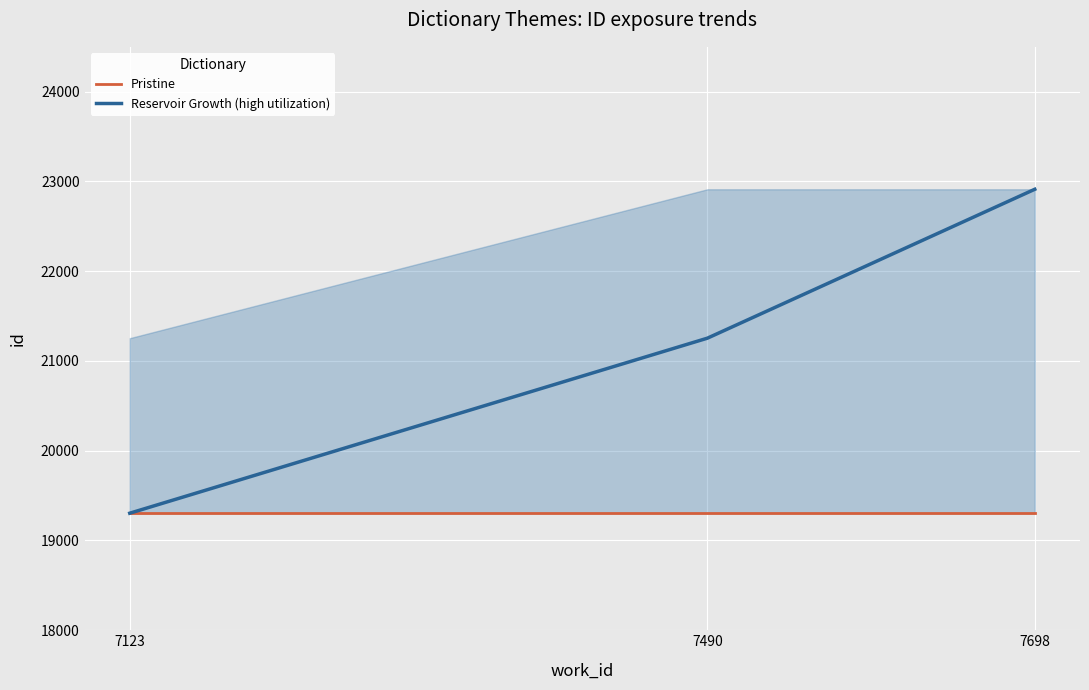

What are all the series names shown in the legend?

Pristine, Reservoir Growth (high utilization)